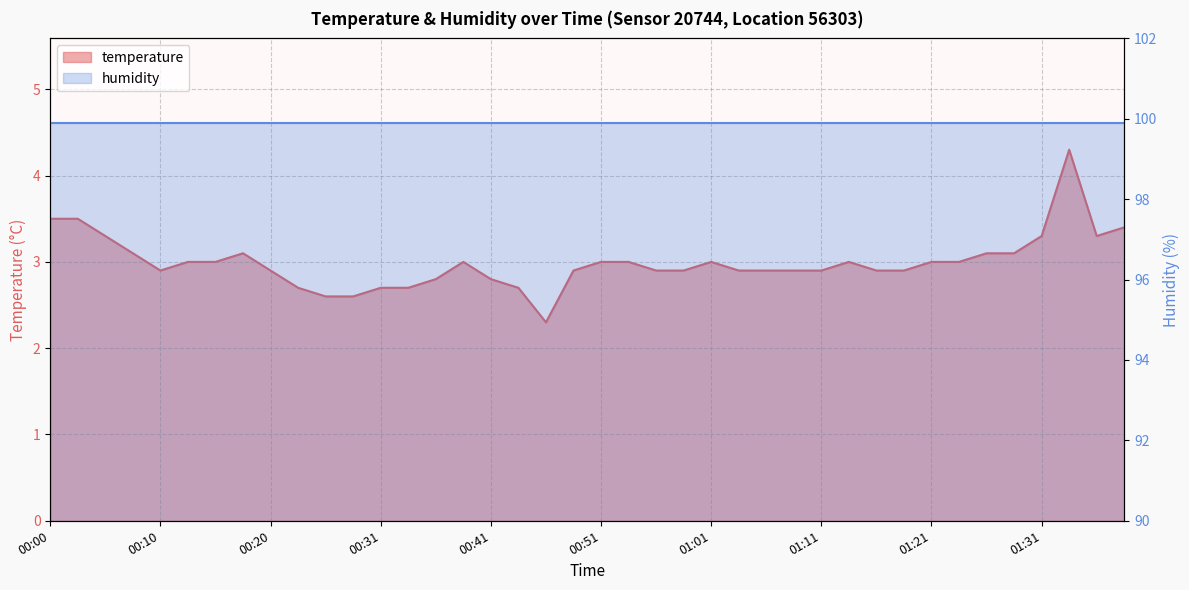

Reading left to right, transcribe all the data shown in this chart.

3.5	3.5	3.3	3.1	2.9	3.0	3.0	3.1	2.9	2.7	2.6	2.6	2.7	2.7	2.8	3.0	2.8	2.7	2.3	2.9	3.0	3.0	2.9	2.9	3.0	2.9	2.9	2.9	2.9	3.0	2.9	2.9	3.0	3.0	3.1	3.1	3.3	4.3	3.3	3.4